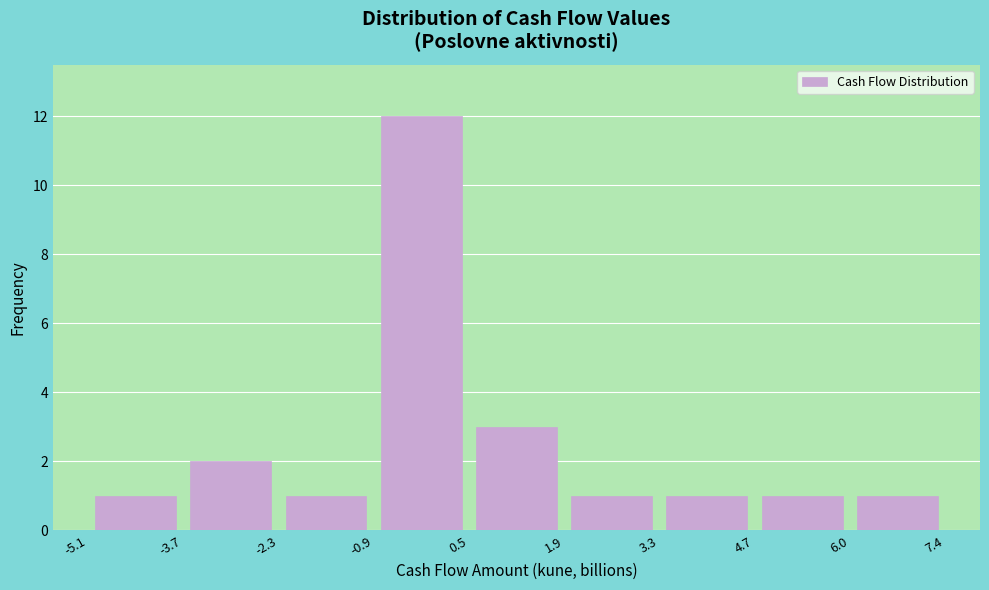

Reading left to right, list every bar in this chart as the range it spans on the x-axis followed by its height. The values are not printed on the chart, so give them approximately, as read against the axis.

-5.1 to -3.7: 1
-3.7 to -2.3: 2
-2.3 to -0.9: 1
-0.9 to 0.5: 12
0.5 to 1.9: 3
1.9 to 3.3: 1
3.3 to 4.7: 1
4.7 to 6.0: 1
6.0 to 7.4: 1